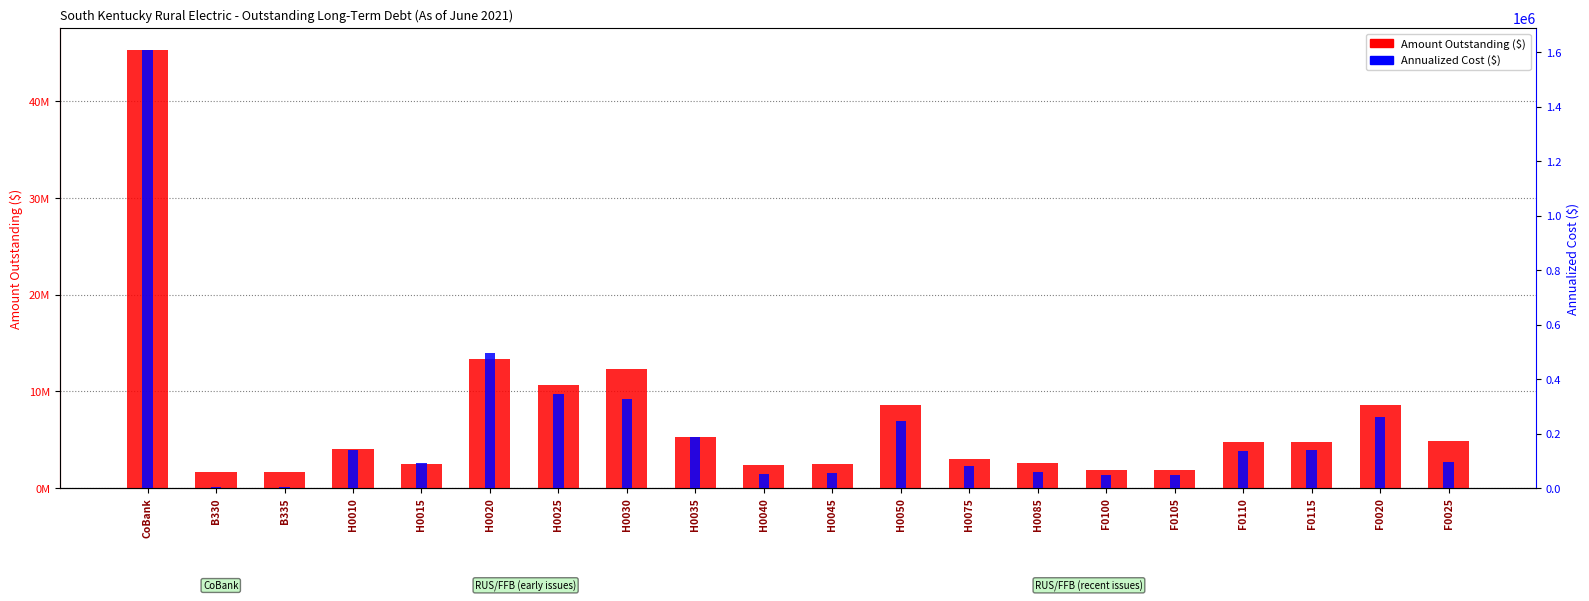

Reading left to right, list all the values displayed in this chart.

Amount Outstanding: CoBank=45313126.4	B330=1613137.1	B335=1611530.1	H0010=4076375.1	H0015=2517684.0	H0020=13376268.6	H0025=10648549.8	H0030=12270597.9	H0035=5315808.3	H0040=2407546.2	H0045=2444782.5	H0050=8567100.4	H0075=3046591.8	H0085=2607884.8	F0100=1886139.9	F0105=1885032.9	F0110=4728297.2	F0115=4734175.3	F0020=8582632.2	F0025=4849134.5
Annualized Cost: CoBank=1608616.0	B330=2016.4	B335=2014.4	H0010=140838.8	H0015=91870.3	H0020=494788.2	H0025=345971.4	H0030=326029.8	H0035=188711.2	H0040=53134.5	H0045=53956.3	H0050=245875.8	H0075=79241.9	H0085=60163.9	F0100=48492.7	F0105=47370.9	F0110=134661.9	F0115=140936.4	F0020=260397.1	F0025=93976.2